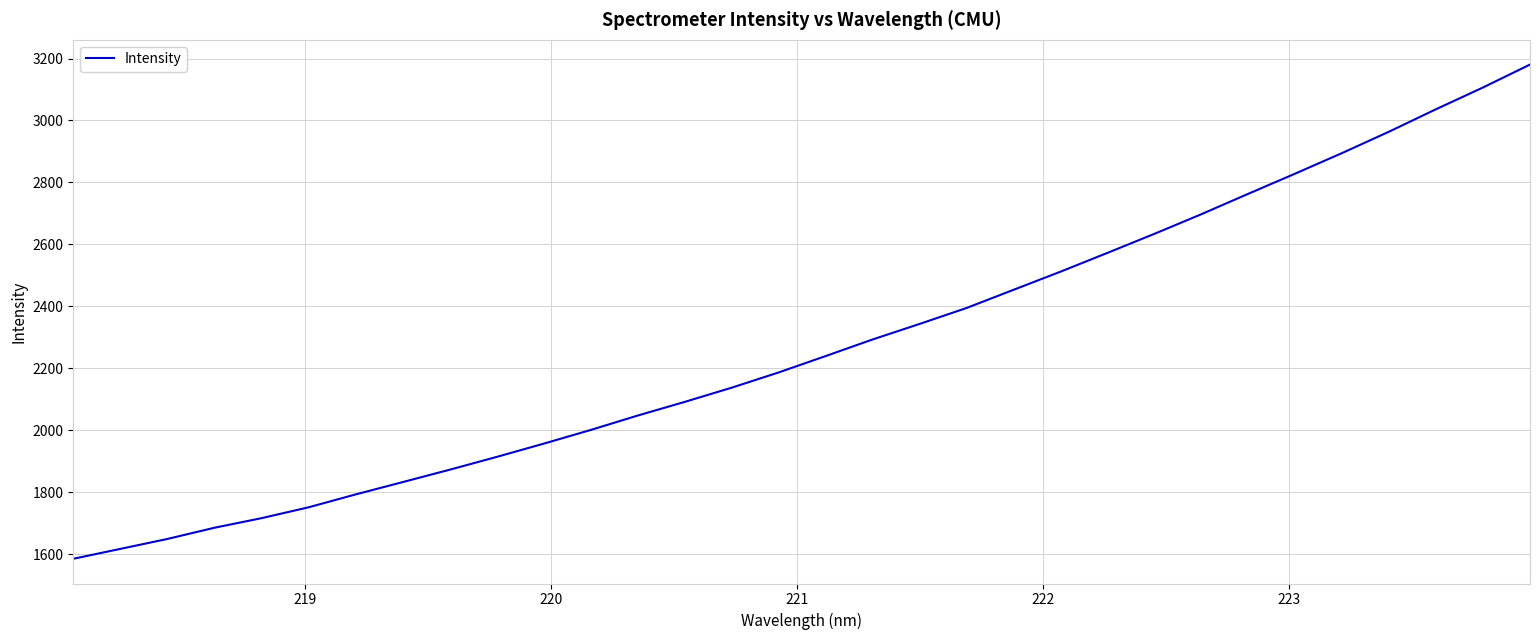

What is the difference between the maximum and minimum values?

1595.7